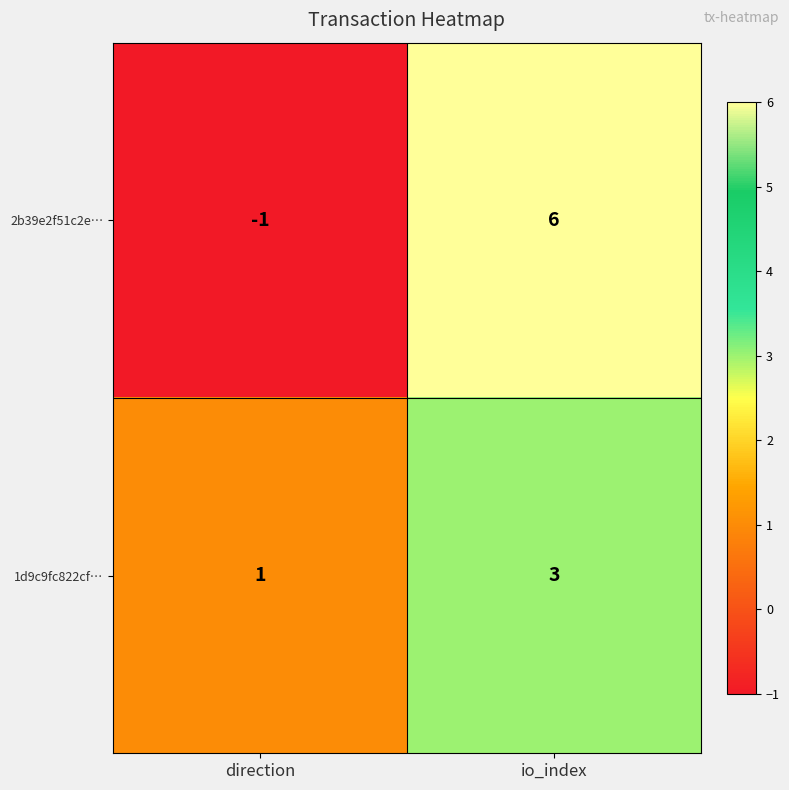

Reading right to left, extract all data points from this chart.

2b39e2f51c2e…: io_index=6	direction=-1
1d9c9fc822cf…: io_index=3	direction=1